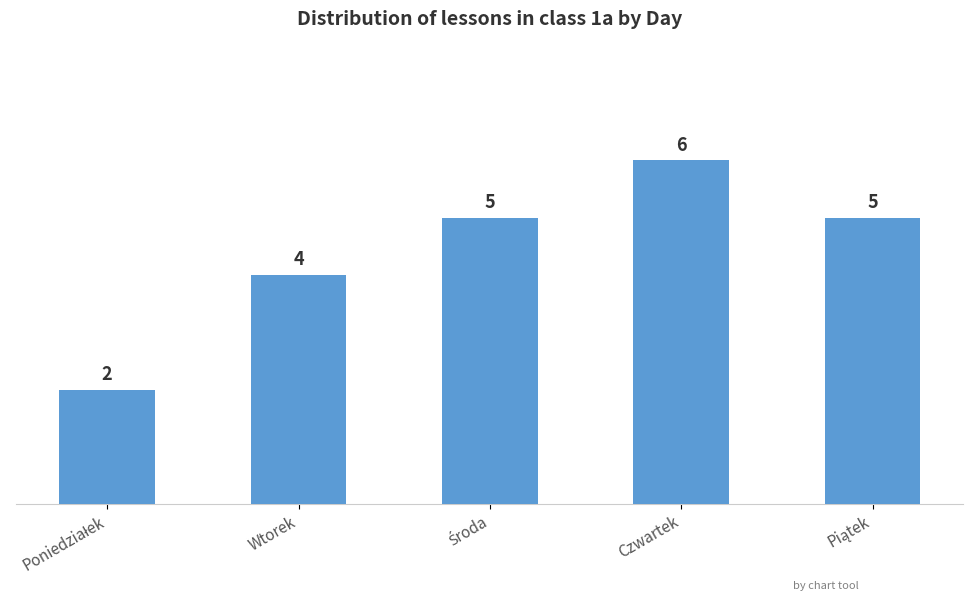

Count the values in the range 4 to 5.

3